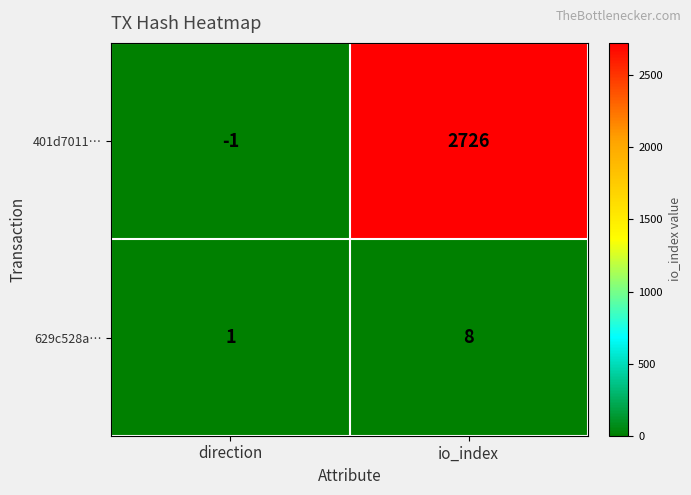

Is the value of 401d7011… at direction greater than the value of 629c528a… at direction?

No